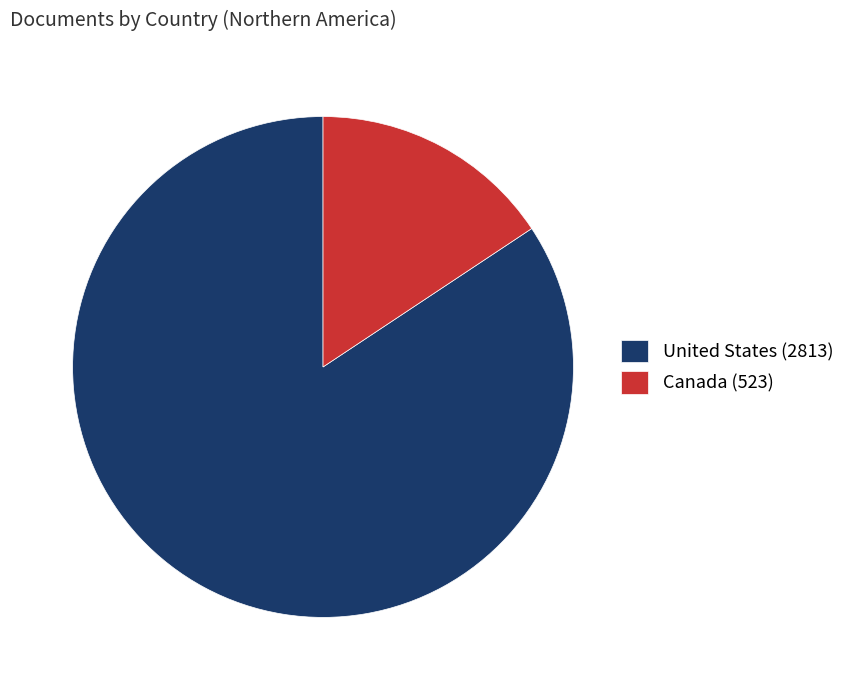

Count the number of slices in the pie.

2